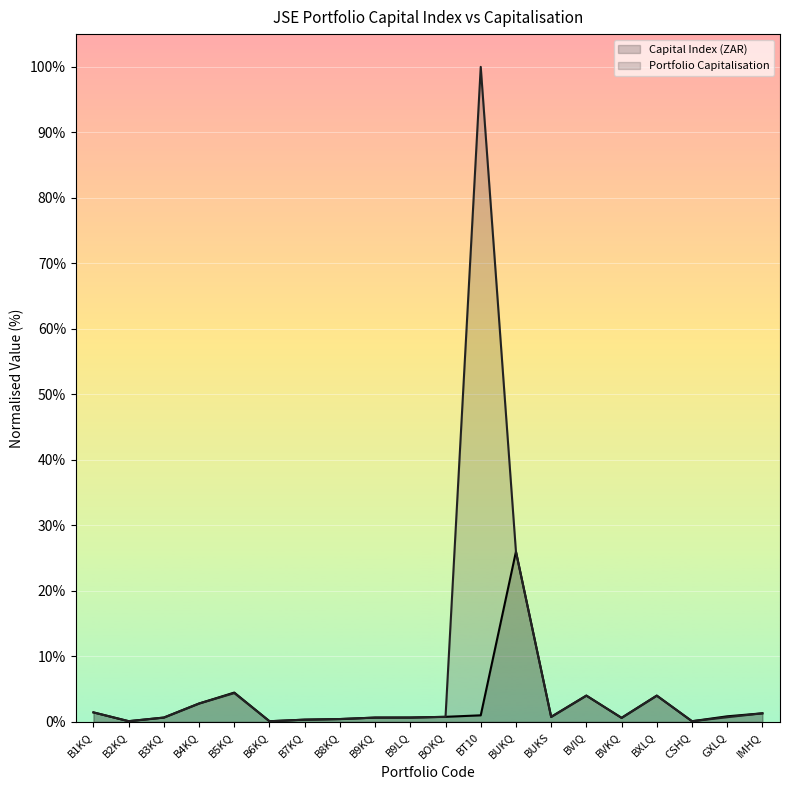

Rank the series at BVKQ from highest to lowest value.

Capital Index (ZAR), Portfolio Capitalisation